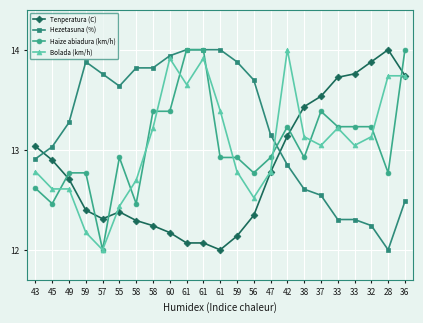

True or false: Haize abiadura (km/h) and Bolada (km/h) cross at least once.

True